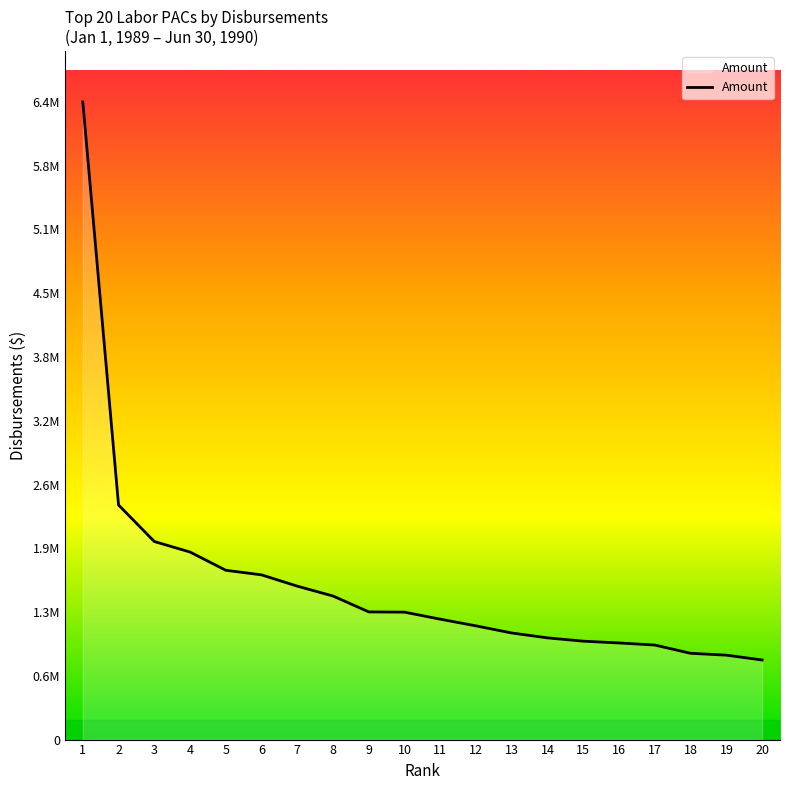

What is the sum of all values?

31454669